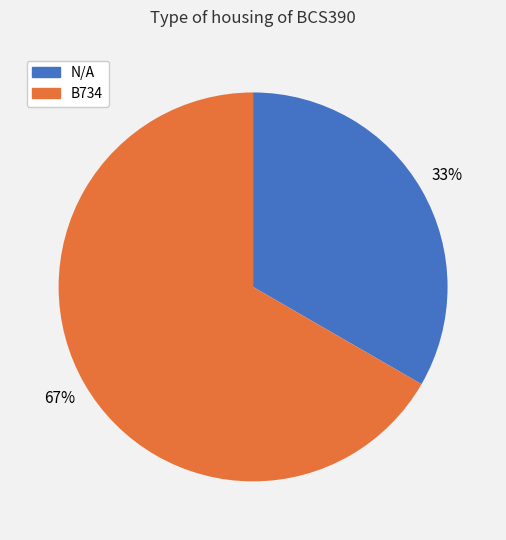

Combined, do B734 and N/A account for over 50%?

Yes